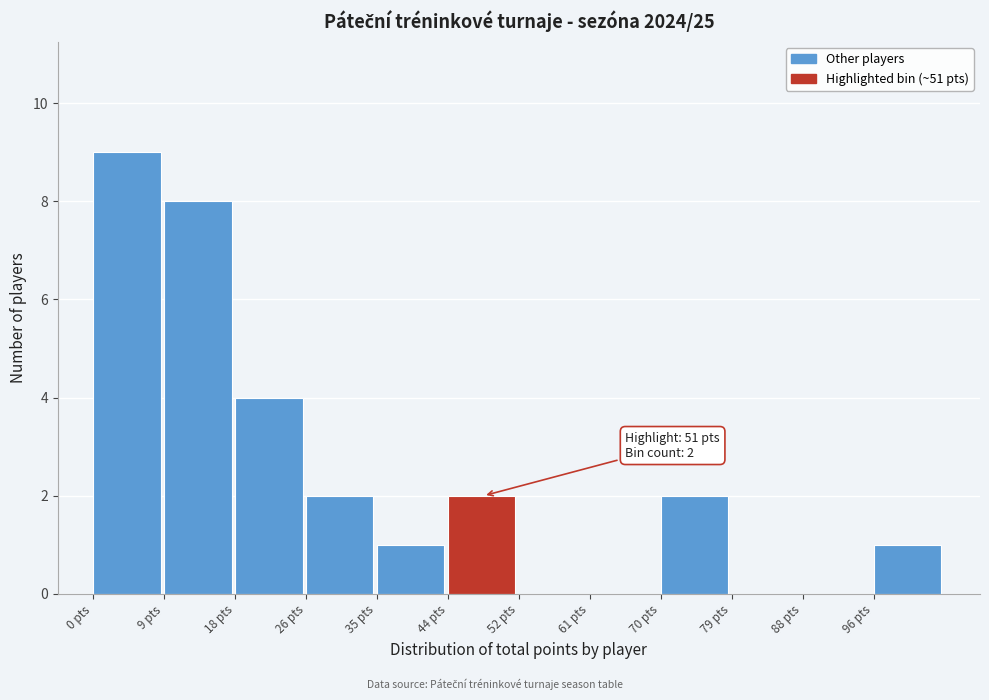

Over which range of the x-axis is the bar tallest?

0 to 9